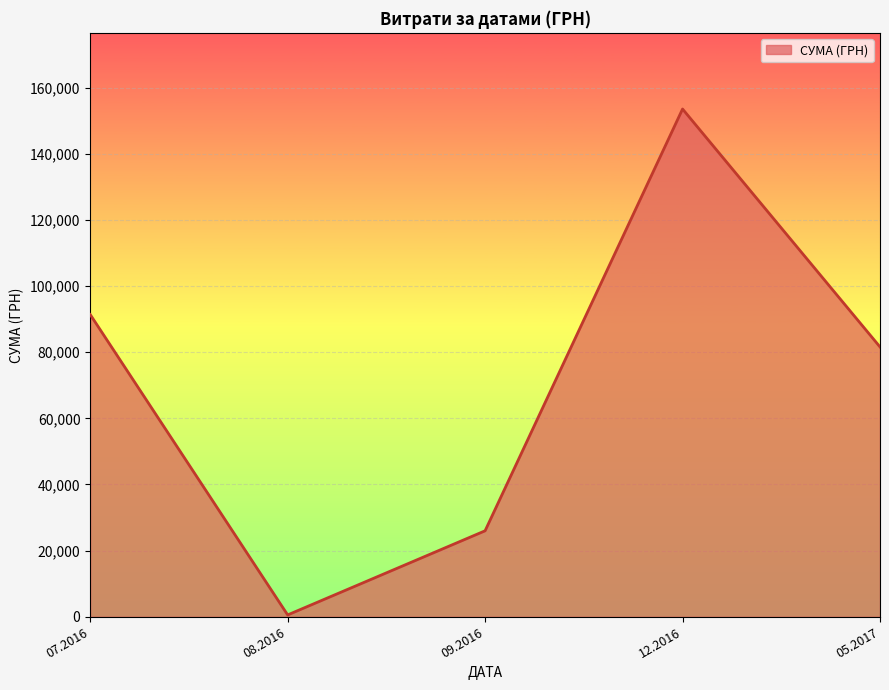

Reading left to right, transcribe all the data shown in this chart.

07.2016=91381.2	08.2016=561.4	09.2016=26000.0	12.2016=153527.0	05.2017=81589.2